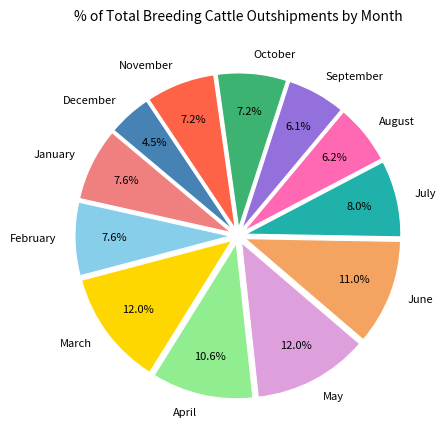

To the nearest percent, what is the difference between the largest and smallest slice percentages?

8%